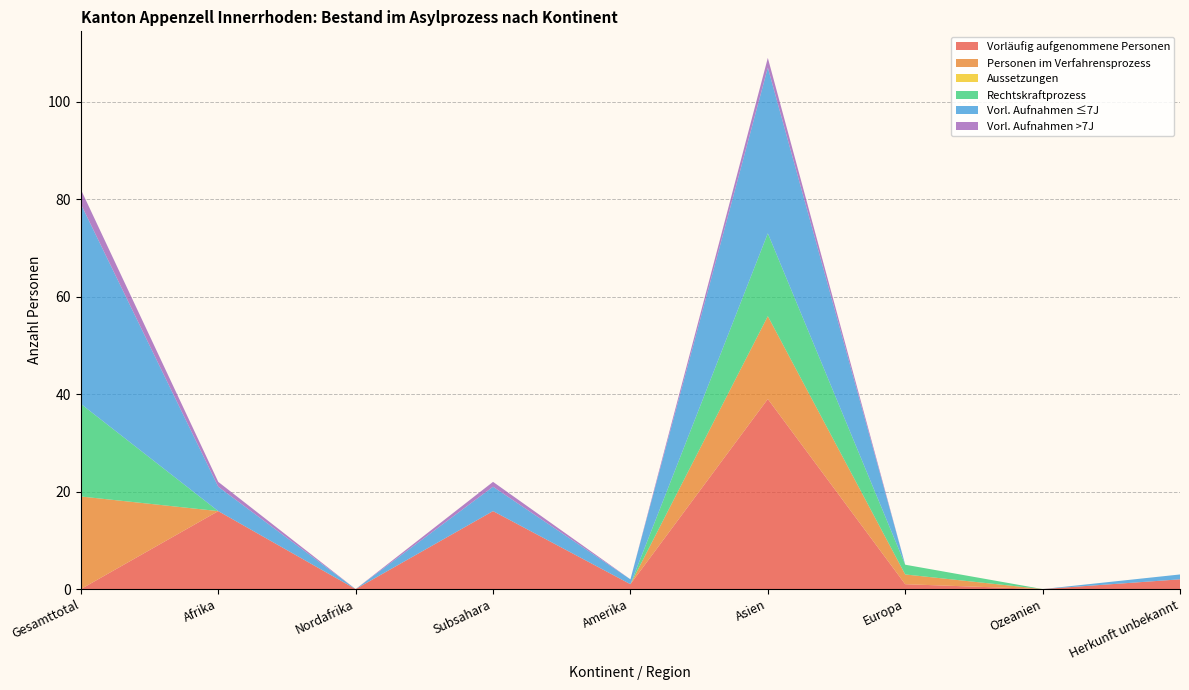

Reading left to right, what are all the values shown in this chart?

Vorläufig aufgenommene Personen: 0	16	0	16	1	39	1	0	2
Personen im Verfahrensprozess: 19	0	0	0	0	17	2	0	0
Aussetzungen: 0	0	0	0	0	0	0	0	0
Rechtskraftprozess: 19	0	0	0	0	17	2	0	0
Vorl. Aufnahmen ≤7J: 41	5	0	5	1	34	0	0	1
Vorl. Aufnahmen >7J: 3	1	0	1	0	2	0	0	0